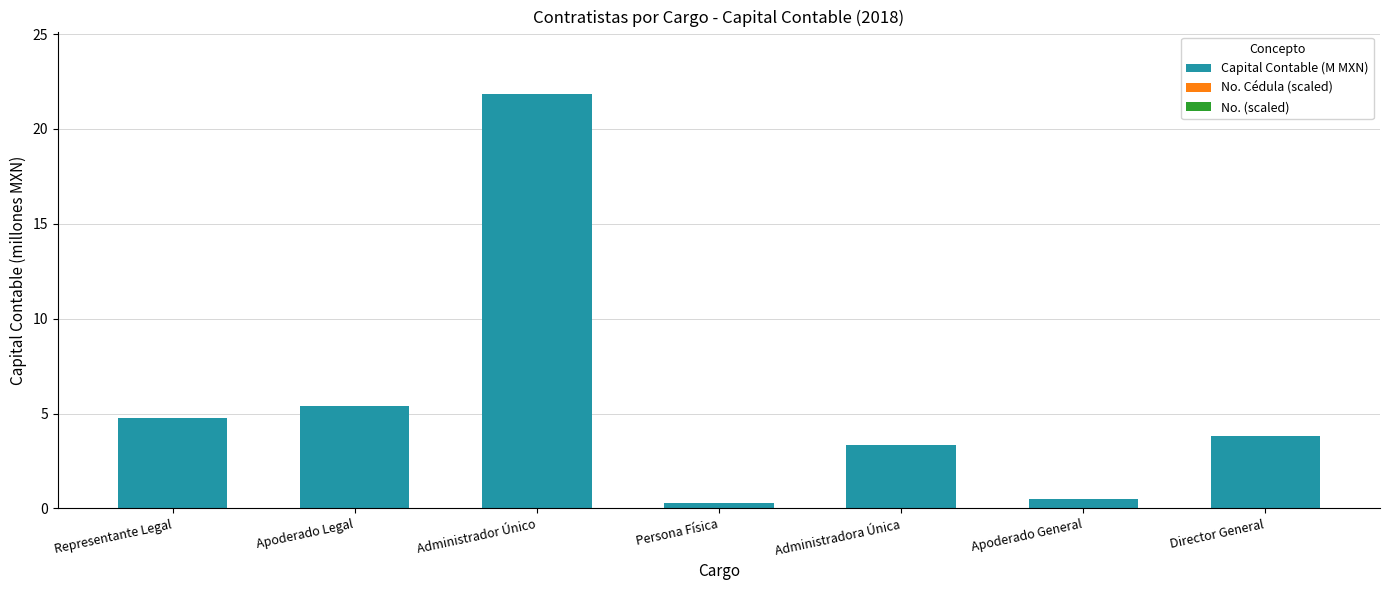

Are the bars grouped side by side (vs. stacked)?

No